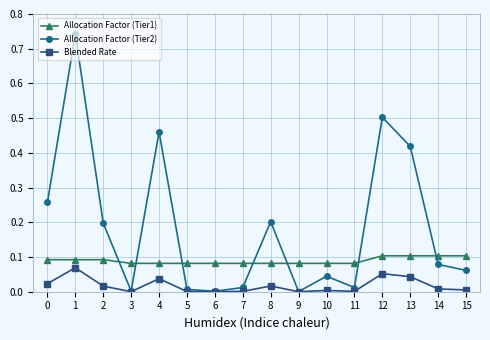

How many times do Allocation Factor (Tier2) and Allocation Factor (Tier1) cross each other?

7